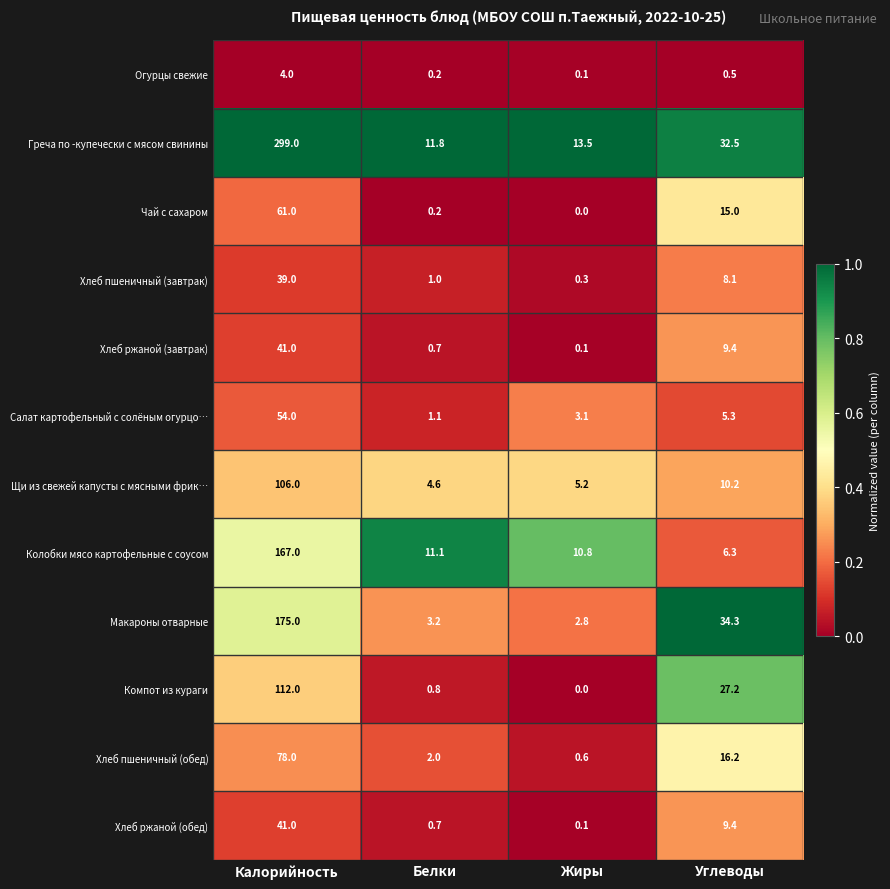

What is the spread (max minus min) of values at Белки?

11.6